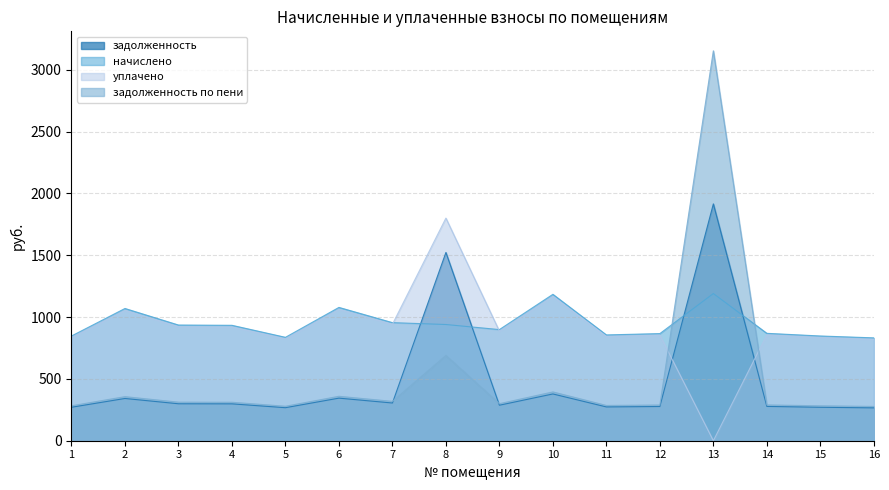

At which label is начислено closest to 1010?

7